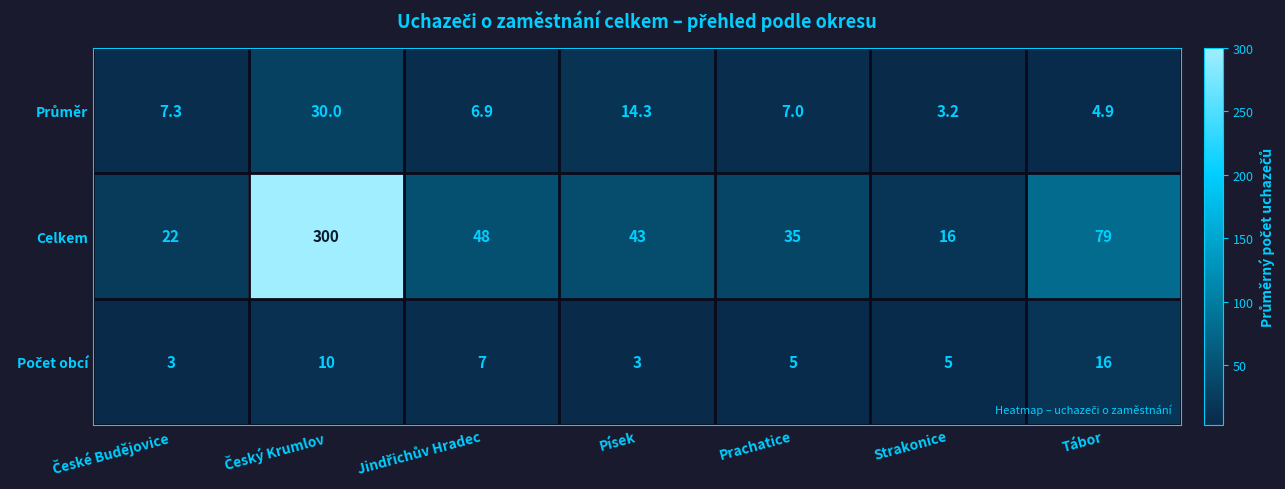

What is the maximum value for Celkem?

300.0